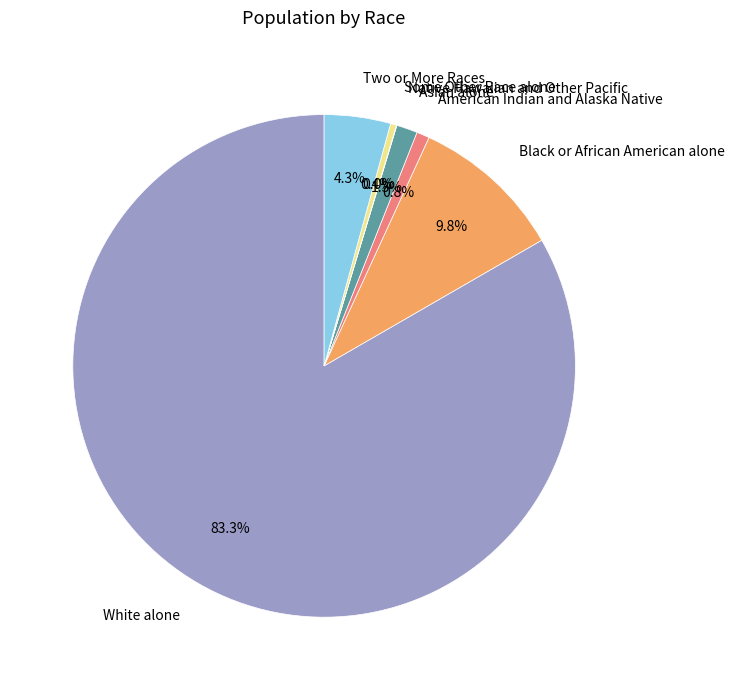

Is there any slice that represents more than half of the pie?

Yes